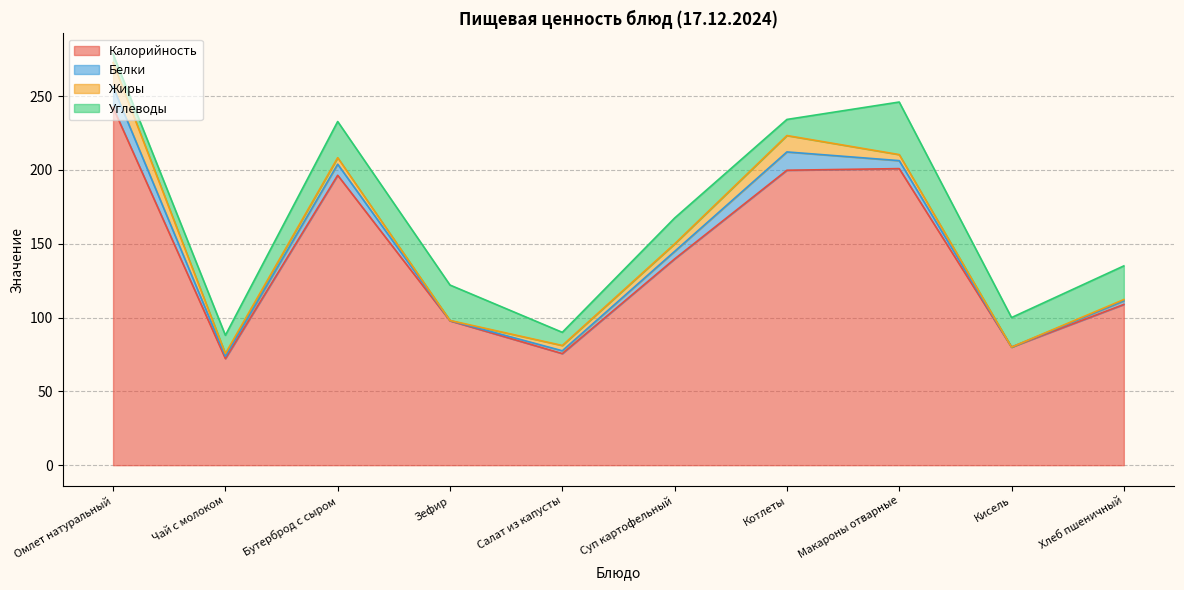

True or false: Калорийность has more than 0 interior local peaks.

True